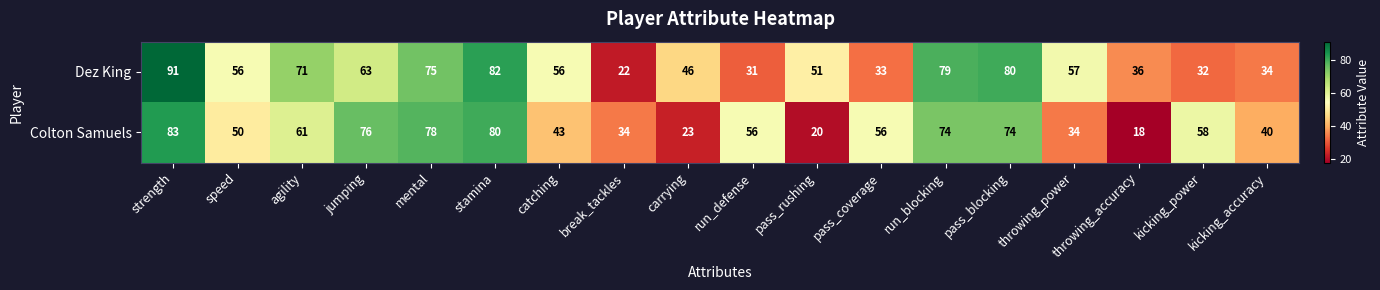

True or false: Dez King has a value of 56 at catching.

True